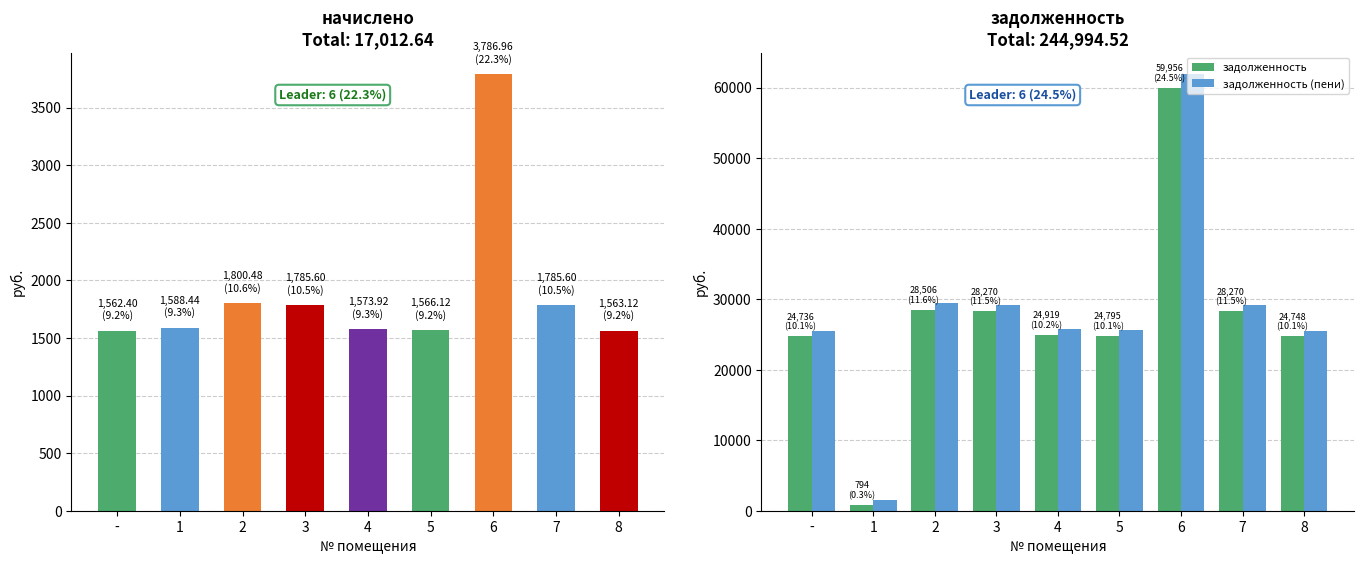

True or false: начислено has a value of 1785.6 at 3.

True